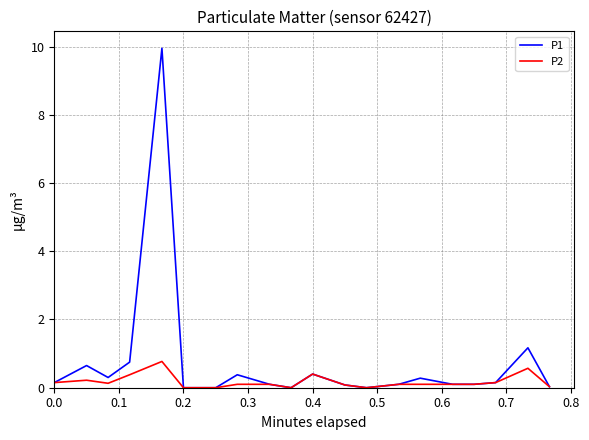

Which series has the widest spread of values?

P1